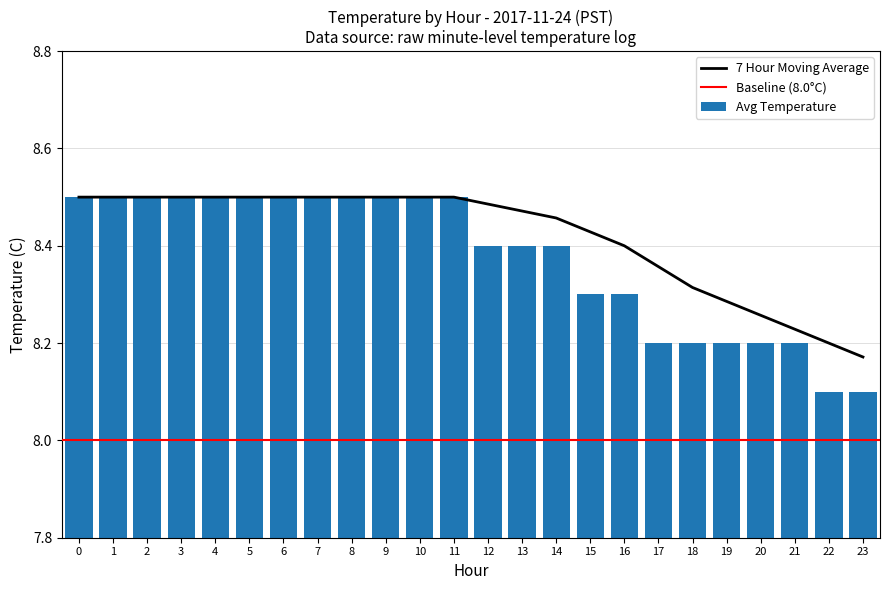

What is the approximate value at 6?

8.5